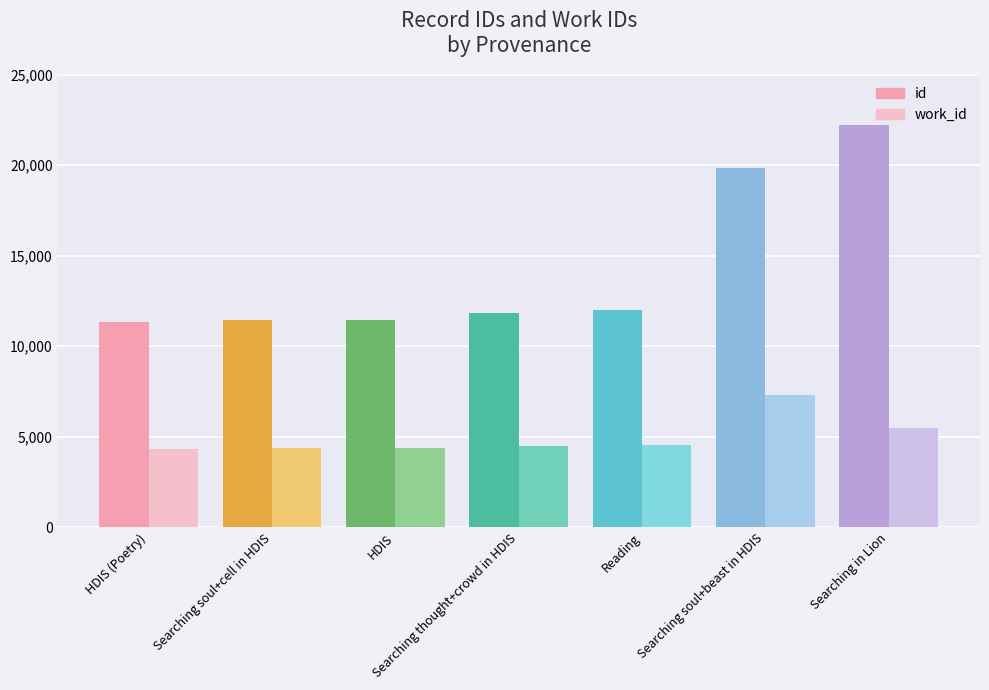

Which series has the largest range (max minus min)?

id